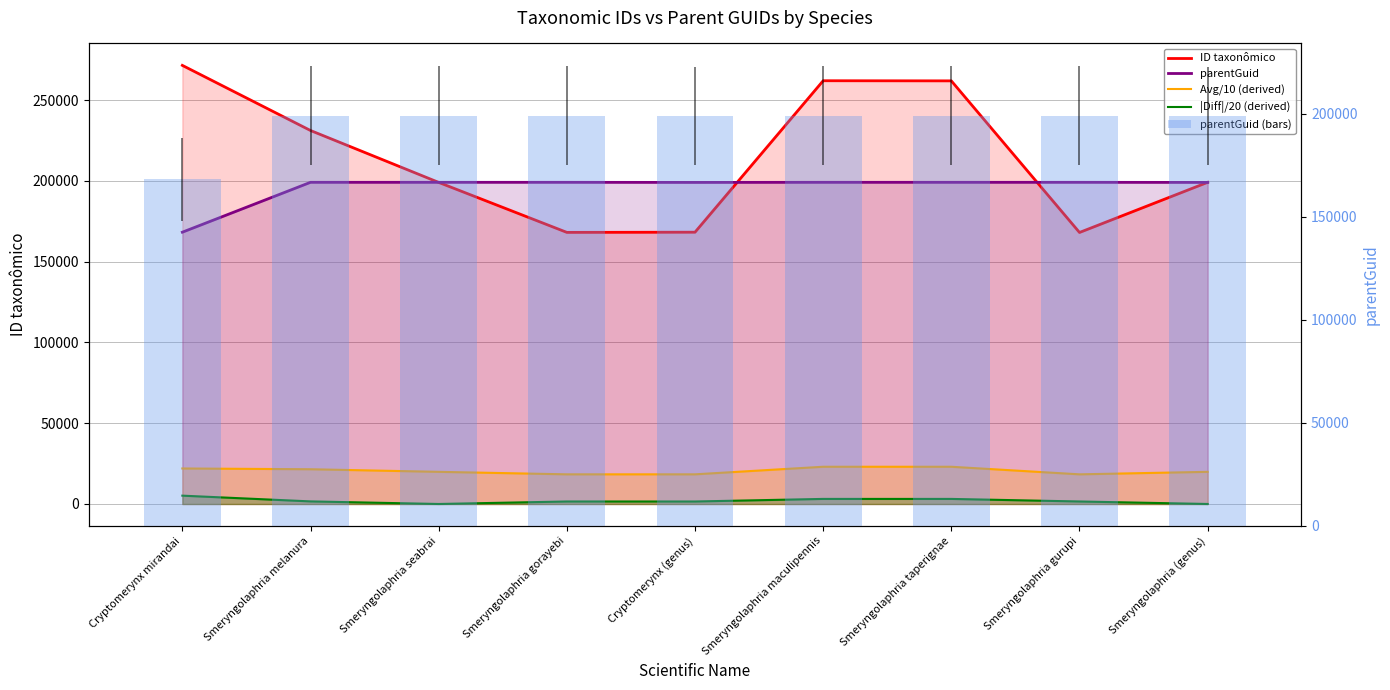

The parentGuid series shows 261546.4 at Smeryngolaphria (genus). True or false?

False